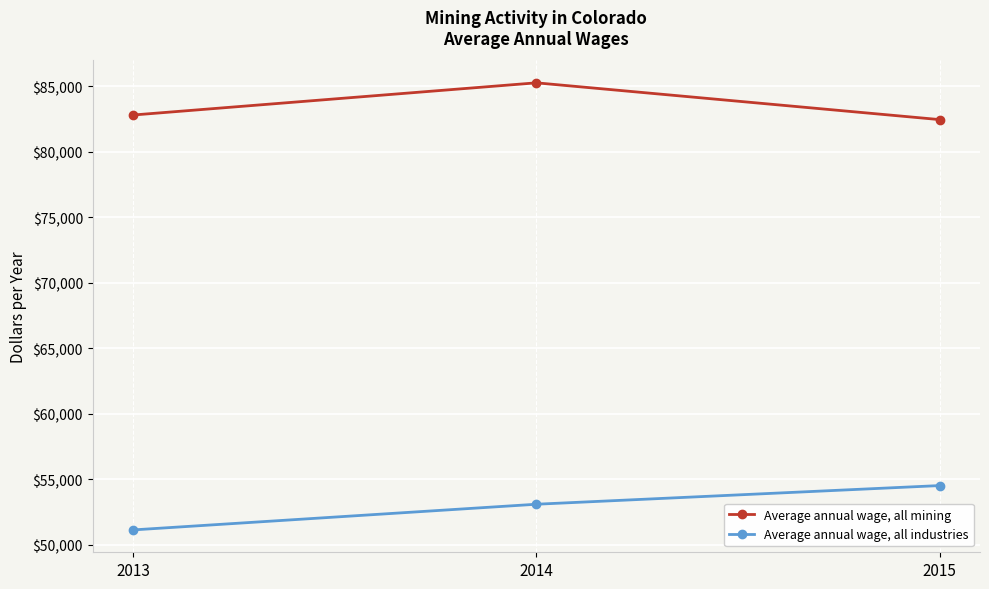

What is the spread (max minus min) of values at 2013?

31695